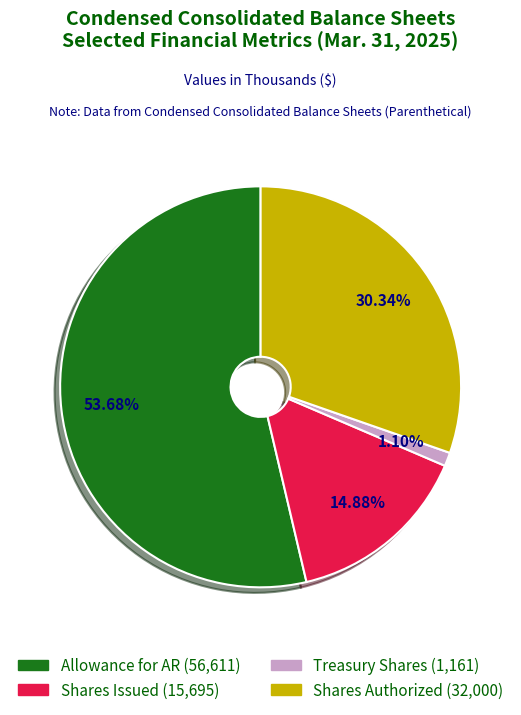

Is there any slice that represents more than half of the pie?

Yes